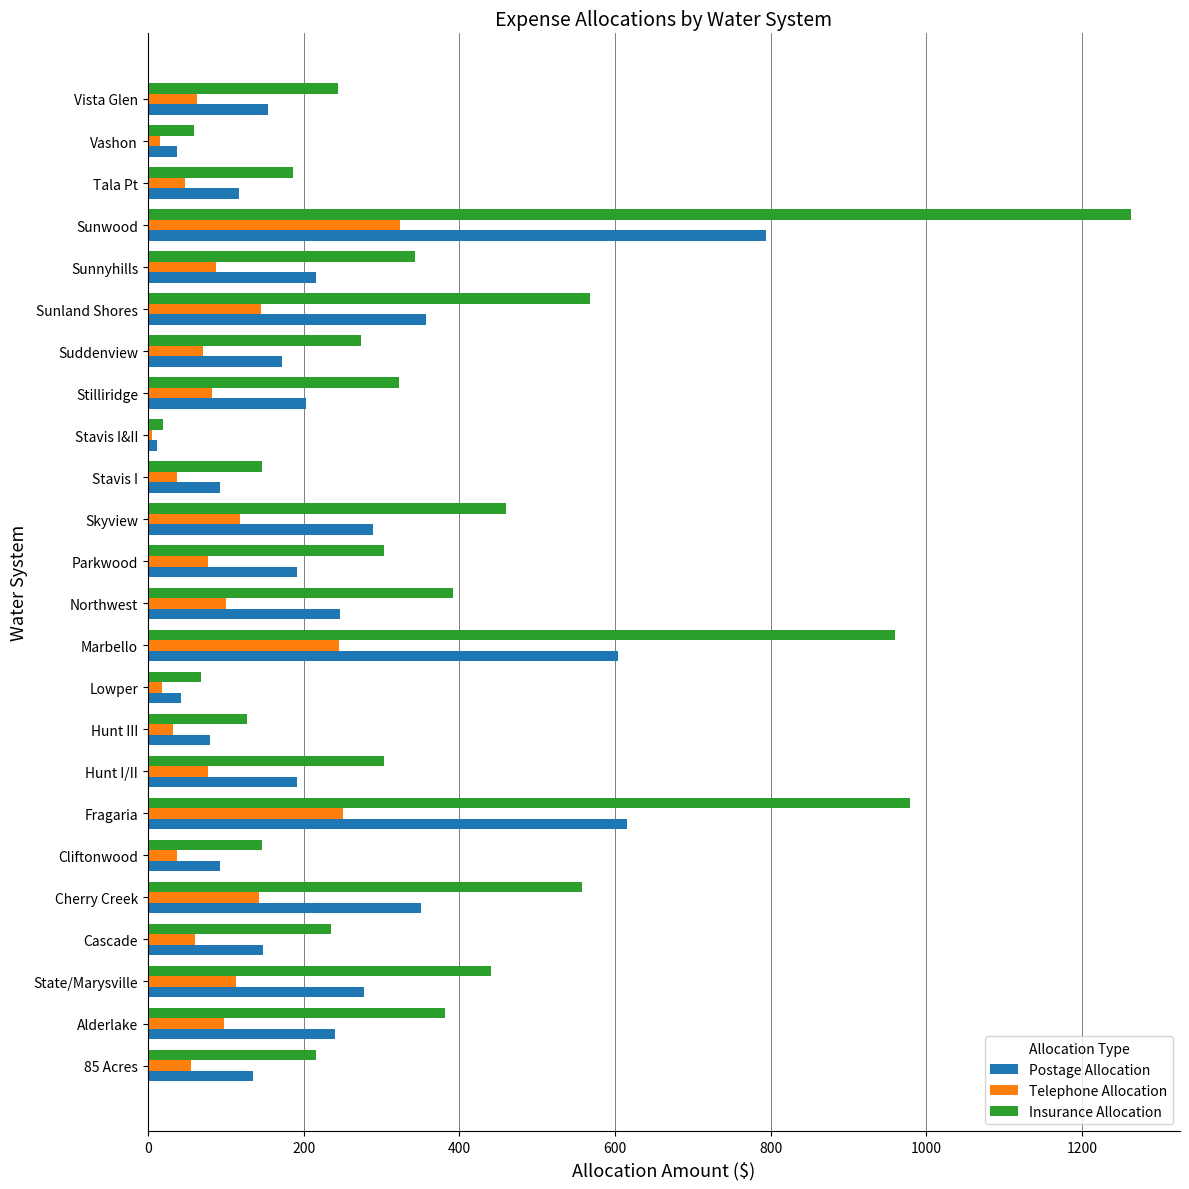

Rank the series at Sunwood from lowest to highest value.

Telephone Allocation, Postage Allocation, Insurance Allocation